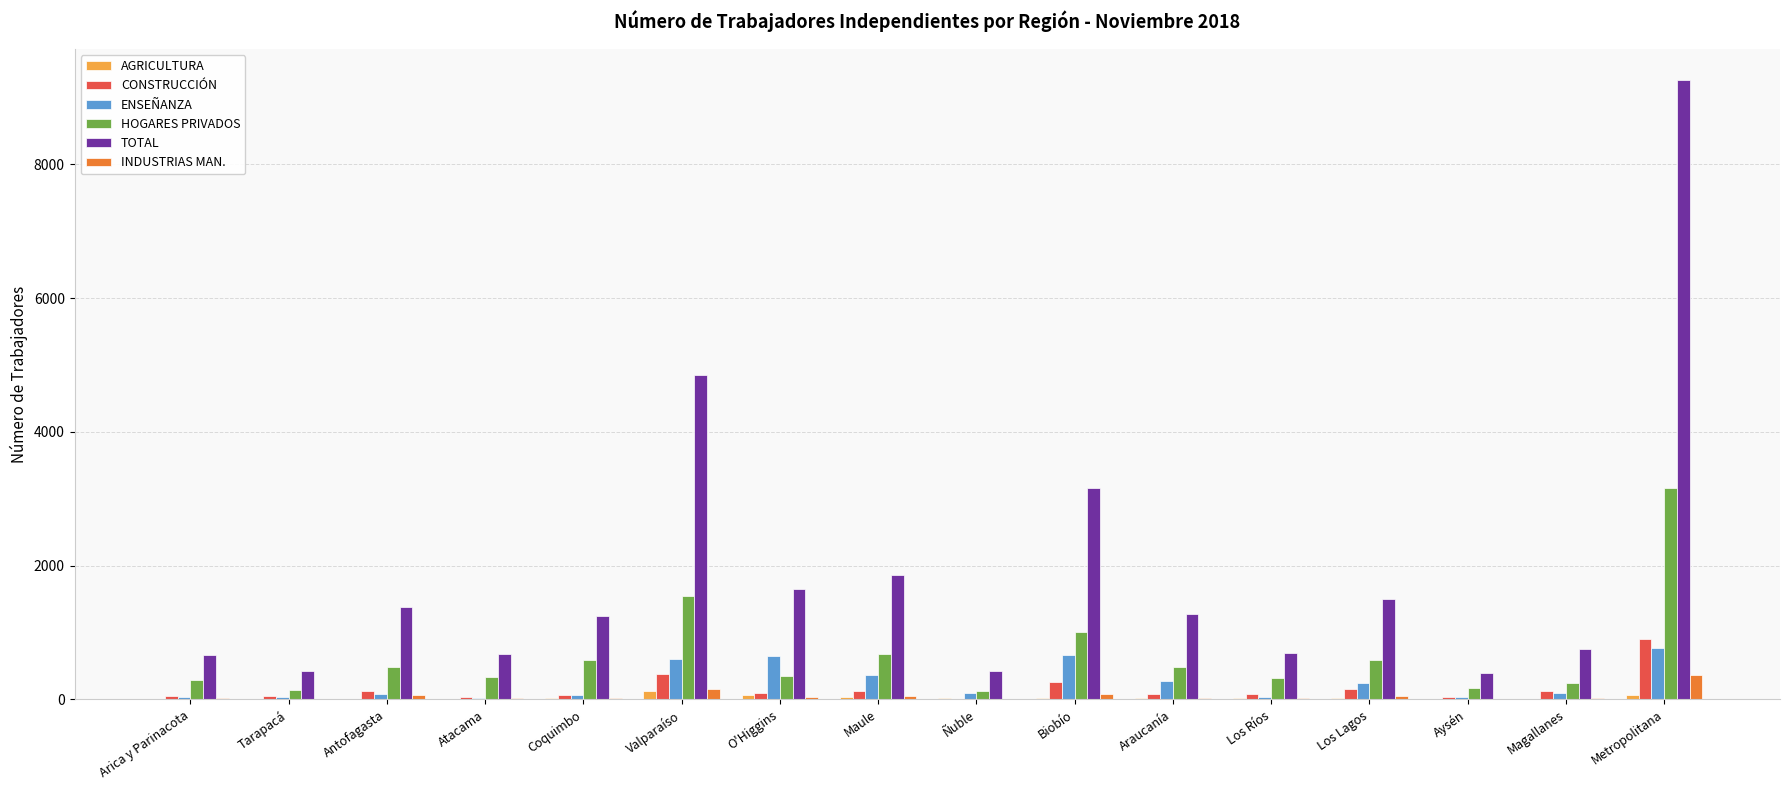

Which series has the largest total across all categories?

TOTAL